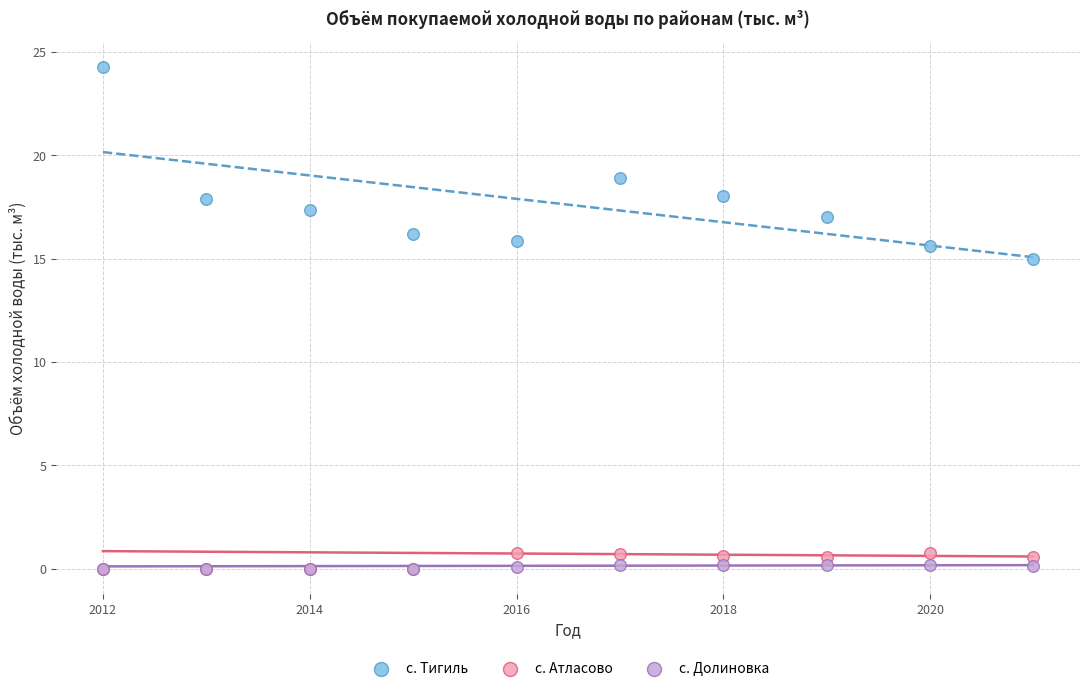

Across all series, what Y value is closest to 12?

15.0